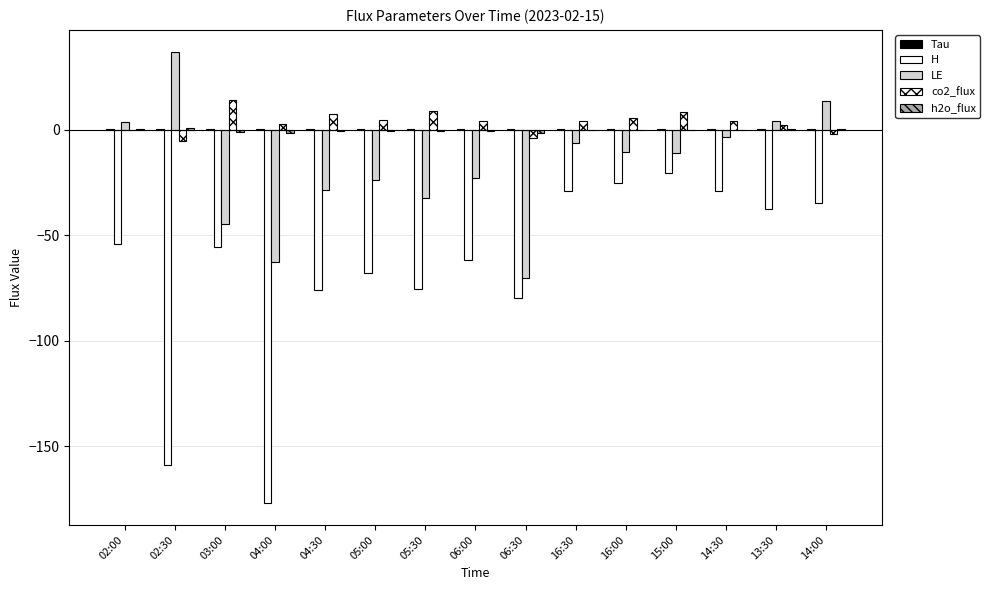

How many categories are shown in the chart?

15